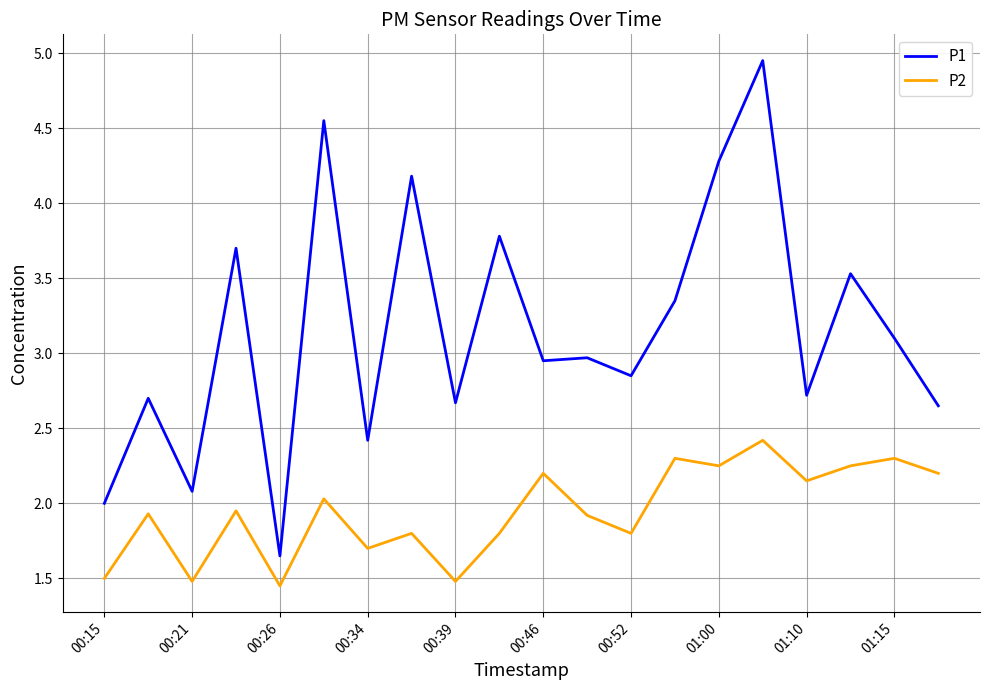

What are all the series names shown in the legend?

P1, P2